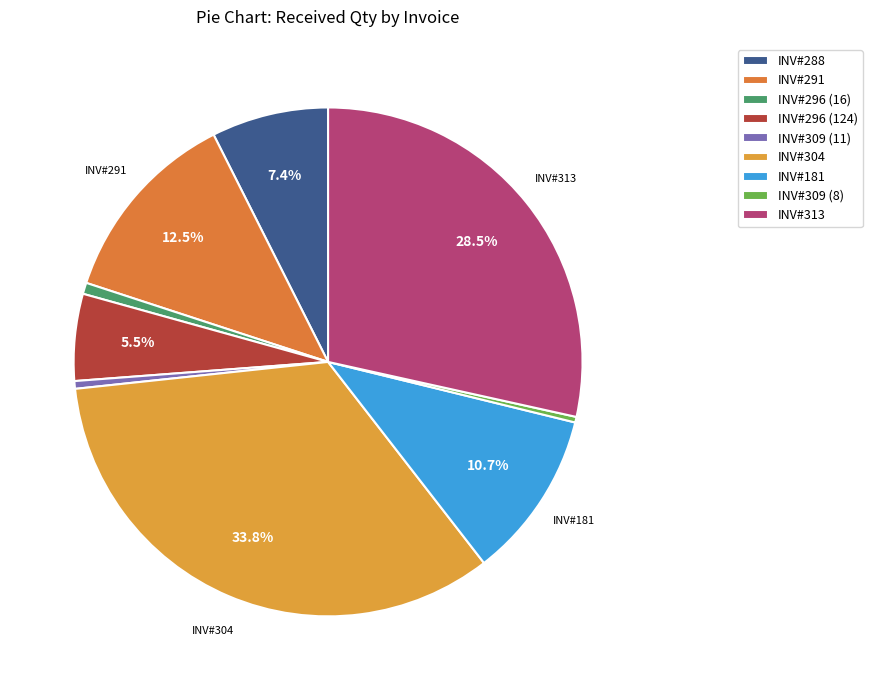

To the nearest percent, what is the average slice percentage?

11%